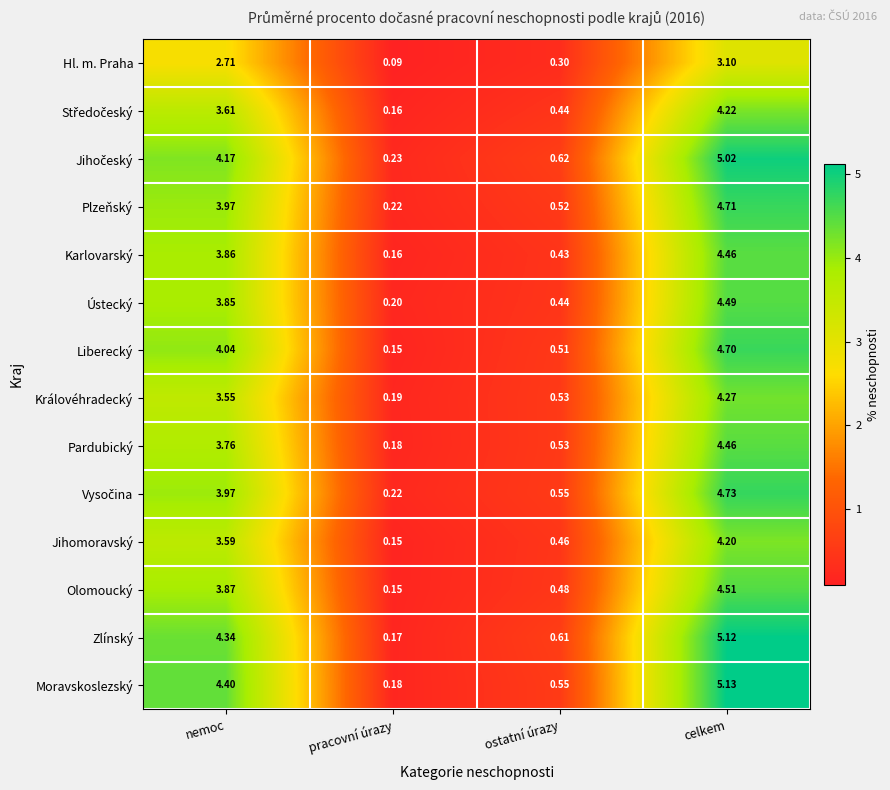

At which category does the chart reach its minimum across all series?

pracovní úrazy